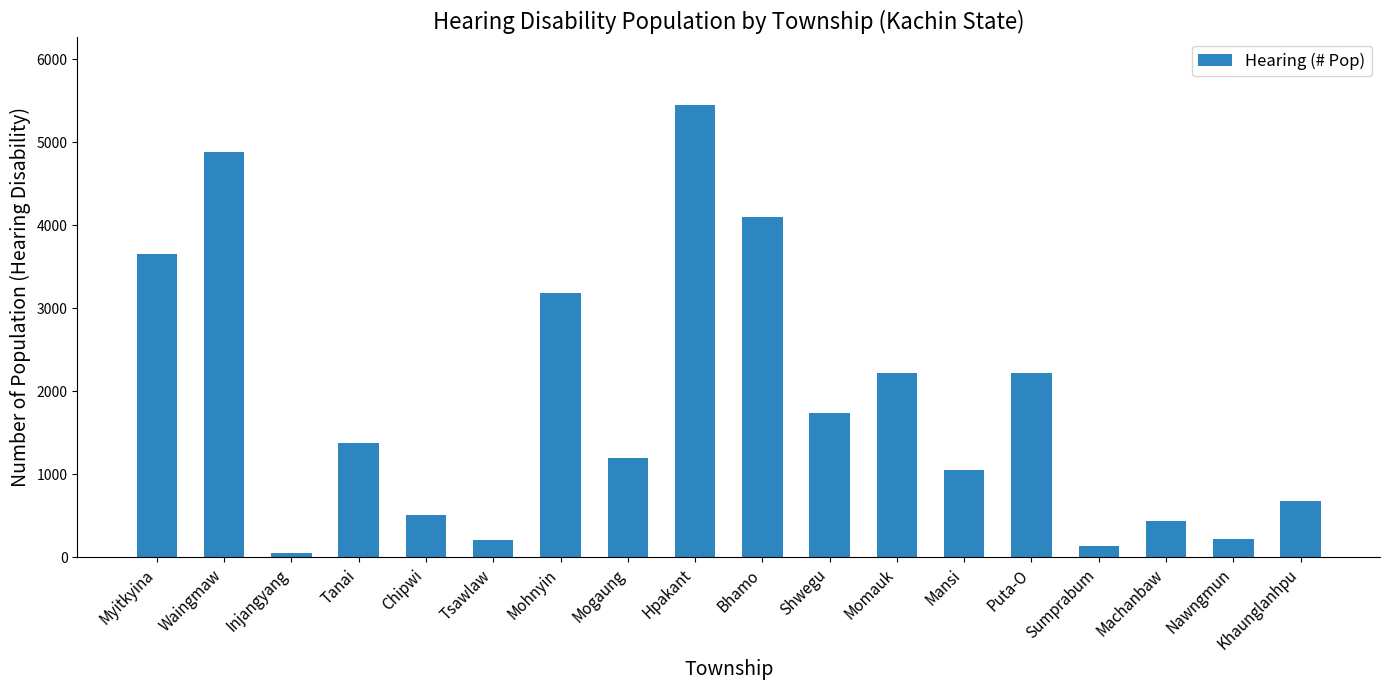

How many data points are less than 1381?

9